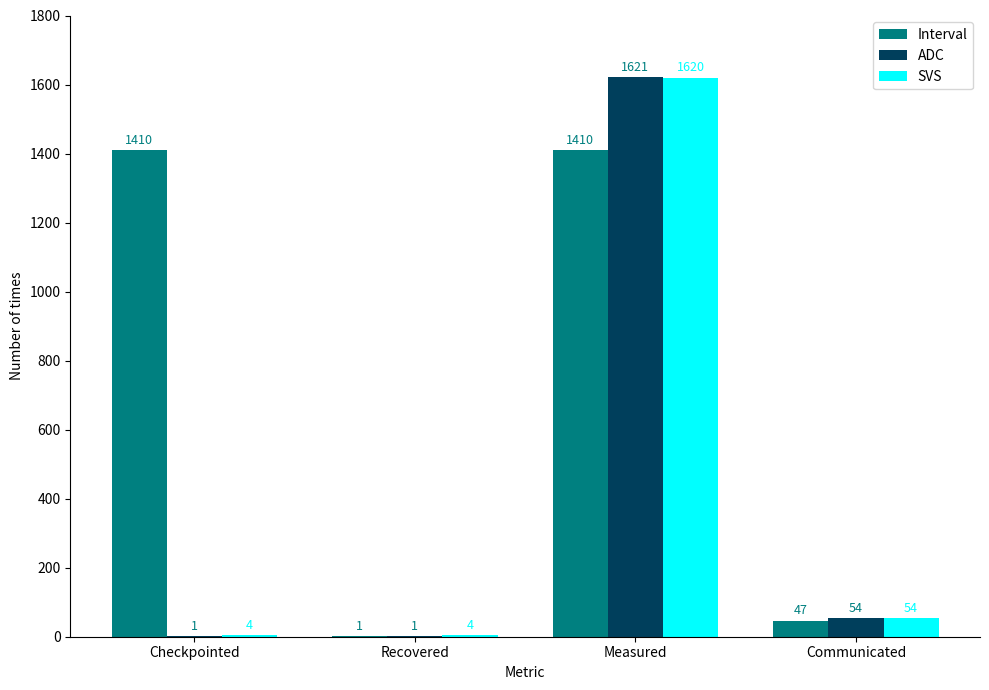

What is the sum of the ADC values at Checkpointed and Measured?

1622